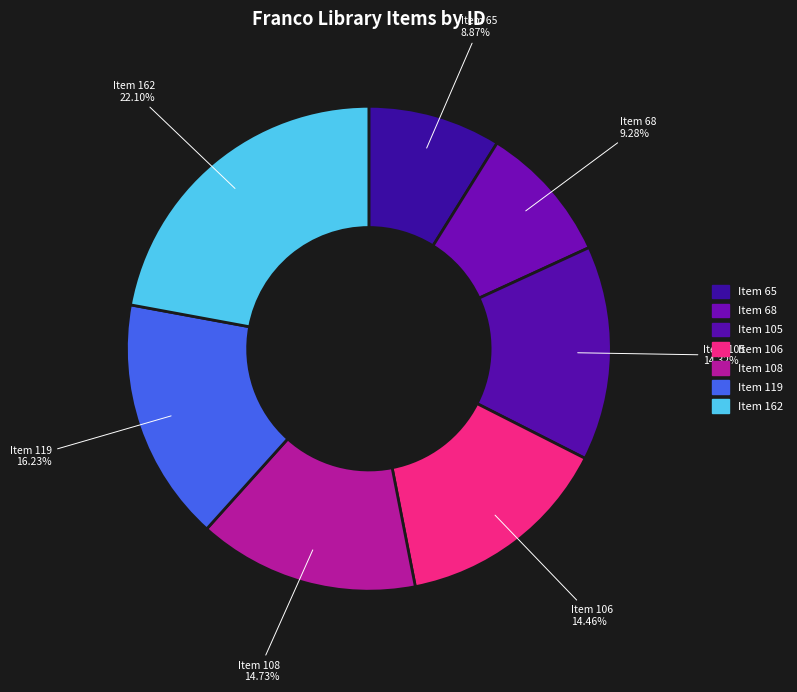

Count the number of slices in the pie.

7